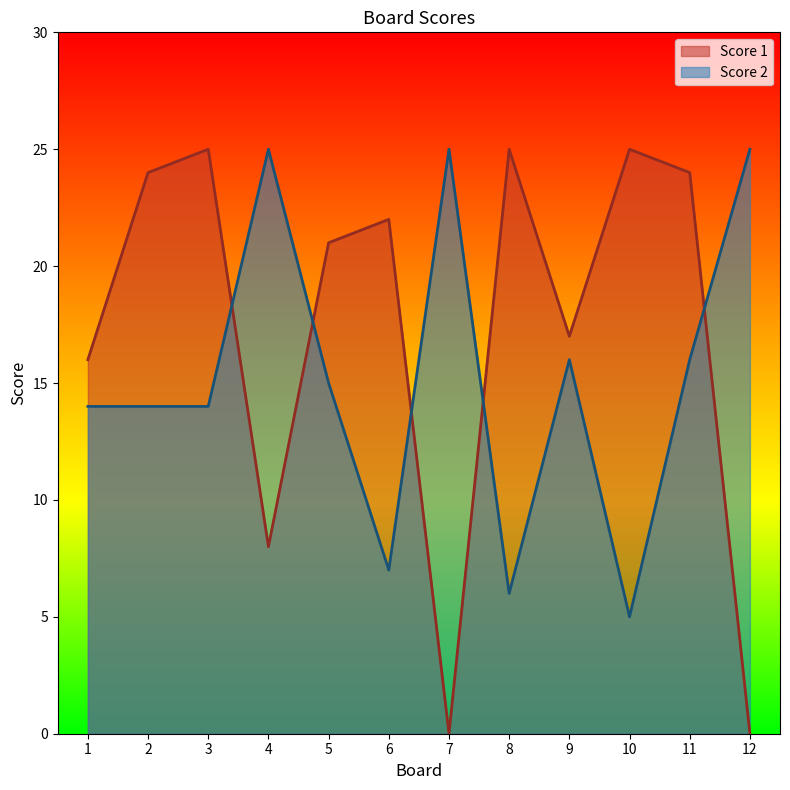

Reading left to right, extract all data points from this chart.

Score 1: 16	24	25	8	21	22	0	25	17	25	24	0
Score 2: 14	14	14	25	15	7	25	6	16	5	16	25